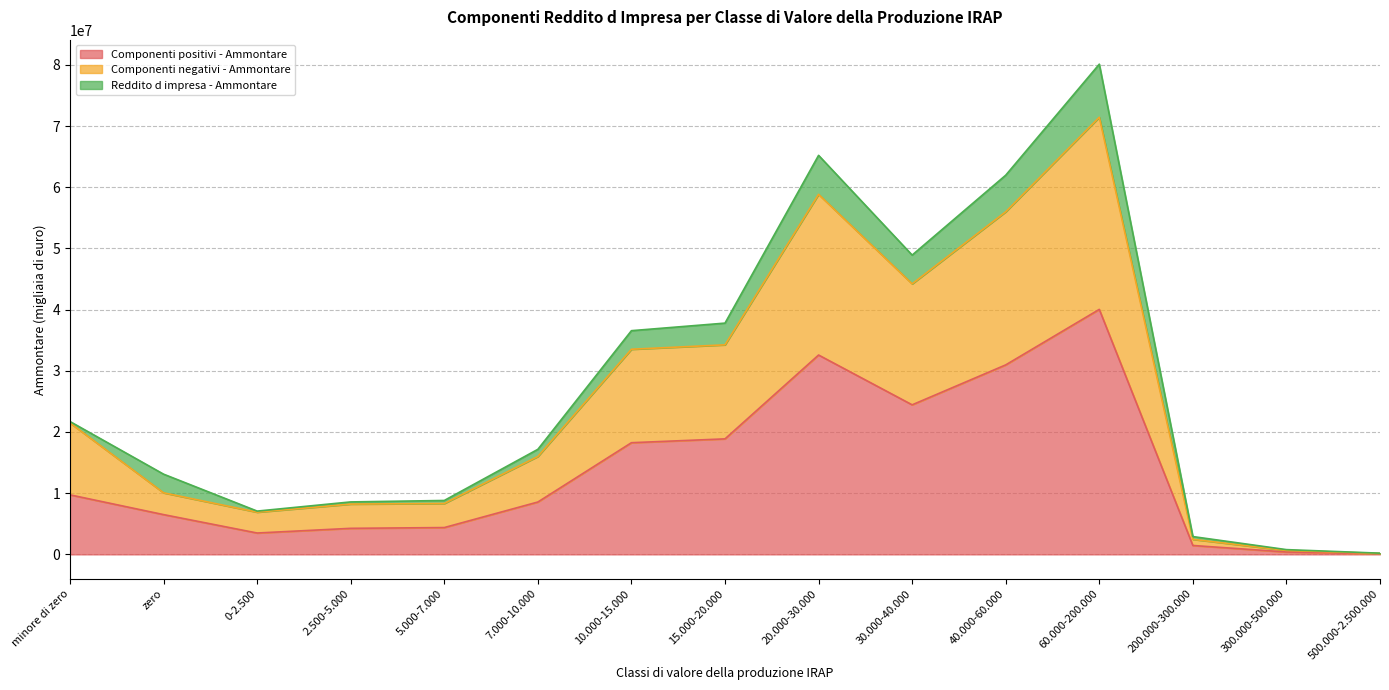

At which category is the sum across all series the highest?

60.000-200.000